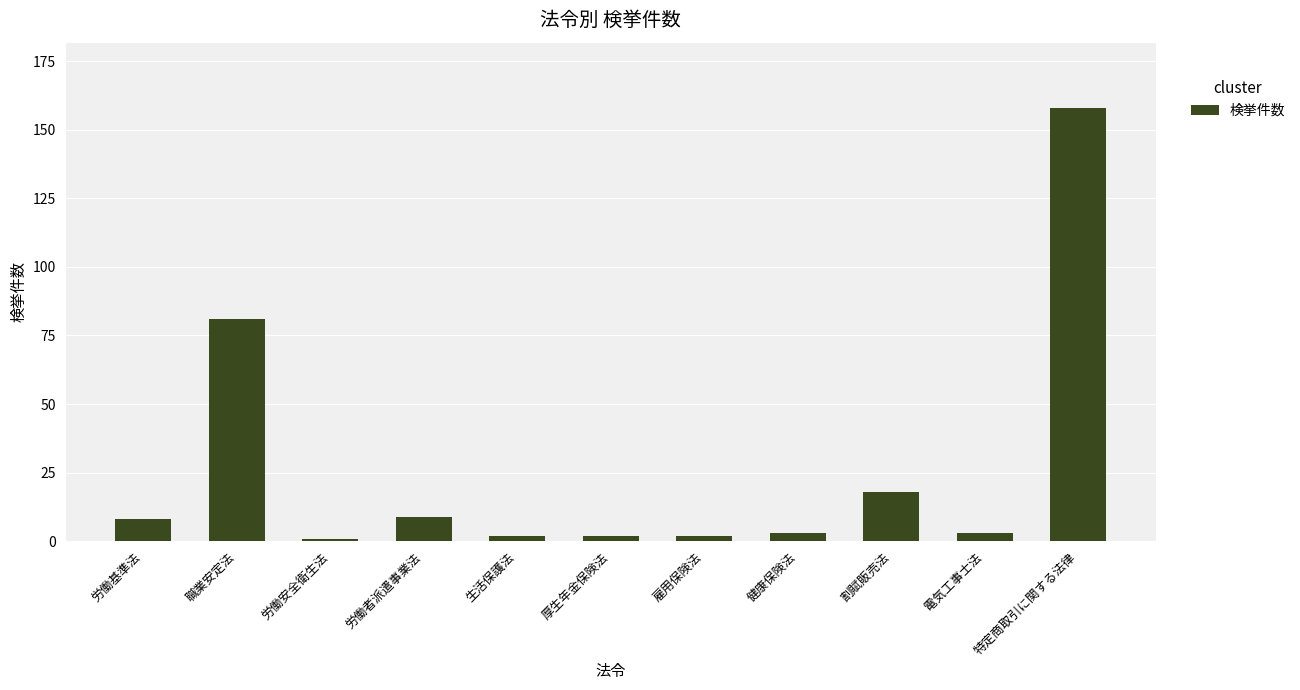

True or false: the data shows 9 at 労働者派遣事業法.

True